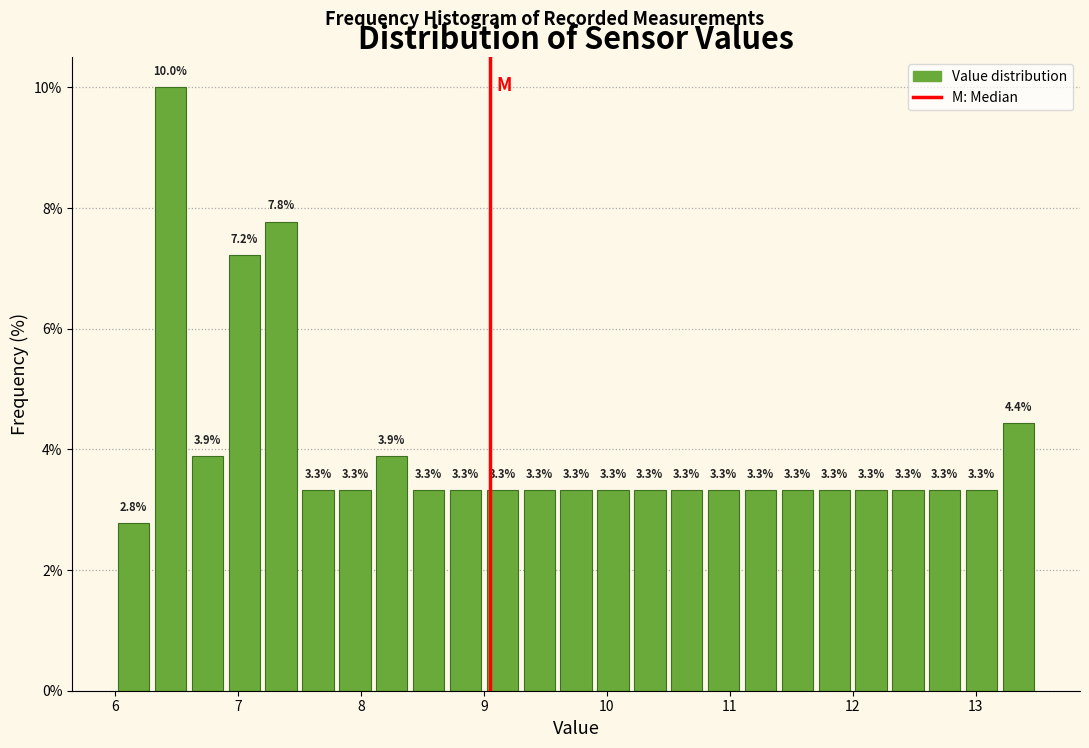

Around what value on the x-axis is the tallest bar? Give the approximate position of its centre, as read against the axis.

6.5